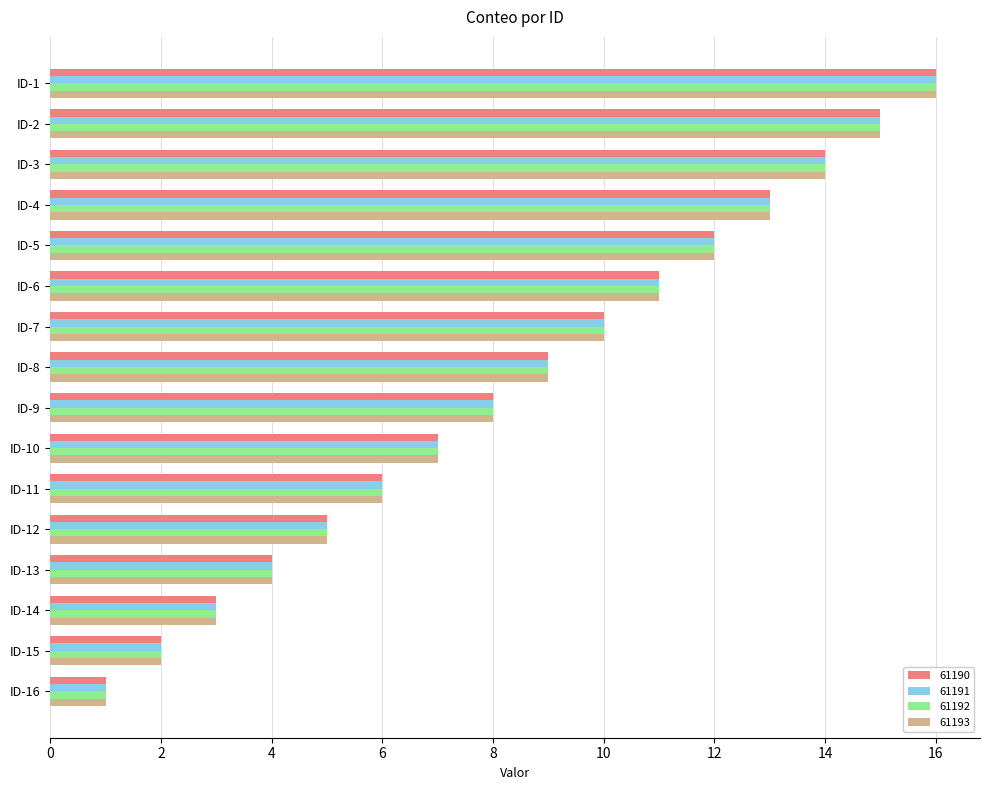

What is the sum of the 61191 values at ID-7 and ID-5?

22